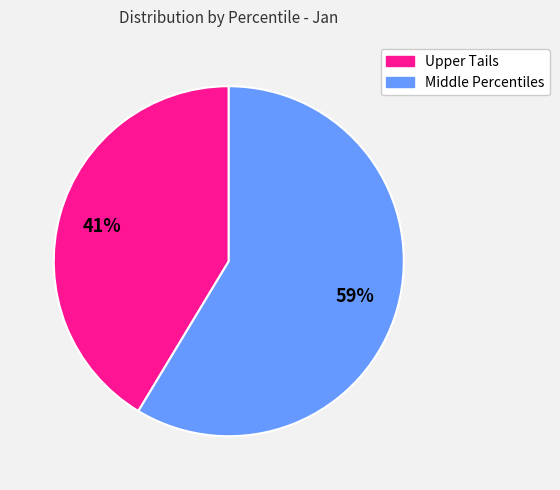

To the nearest percent, what is the average slice percentage?

50%